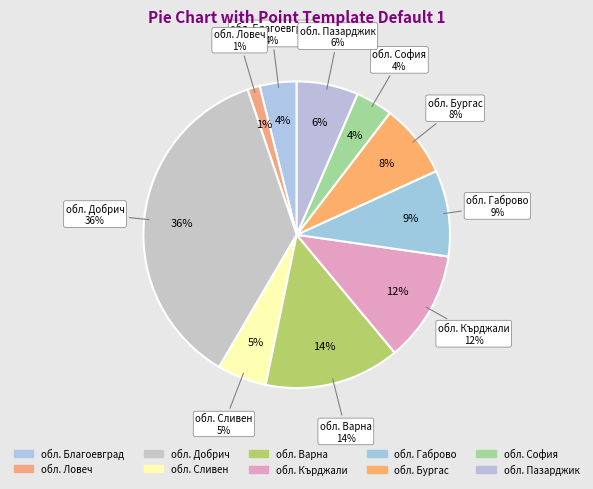

To the nearest percent, what is the difference between the largest and smallest slice percentages?

35%